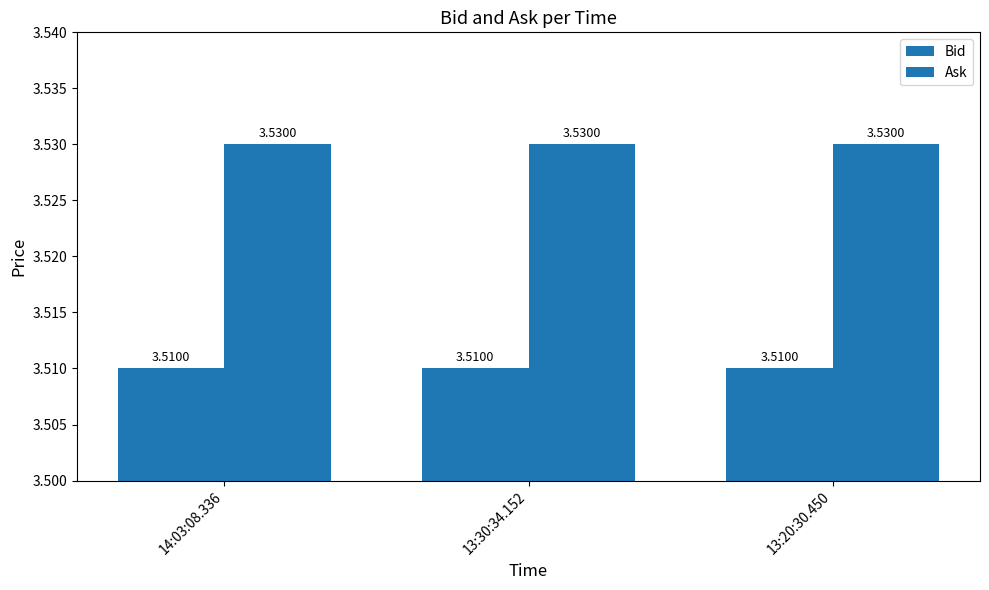

The value of Ask at 13:20:30.450 is 3.5. True or false?

True